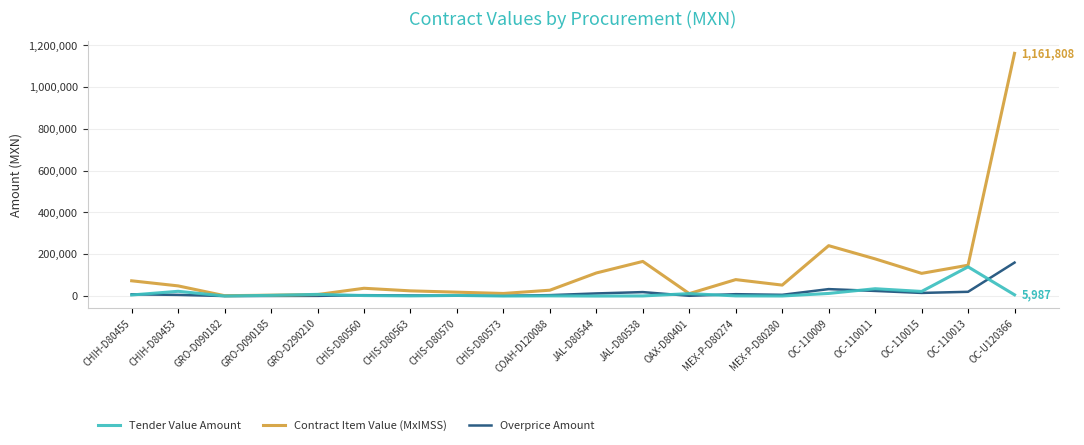

Which series changed the most between OAX-D80401 and OC-U120366?

Contract Item Value (MxIMSS)